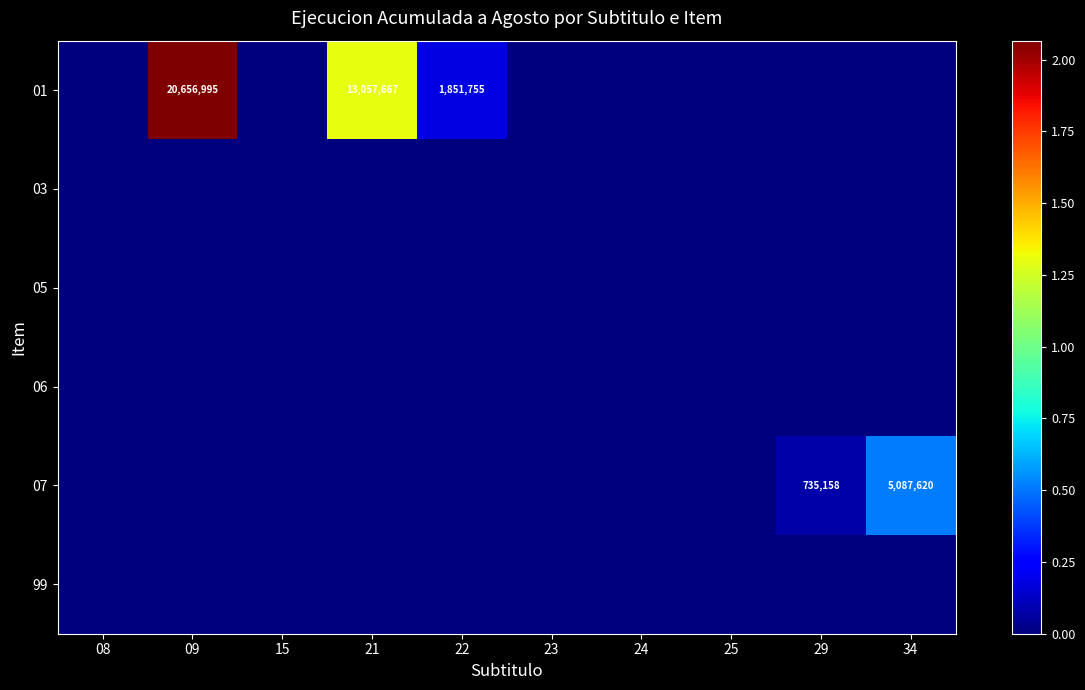

How many series are shown in this chart?

6